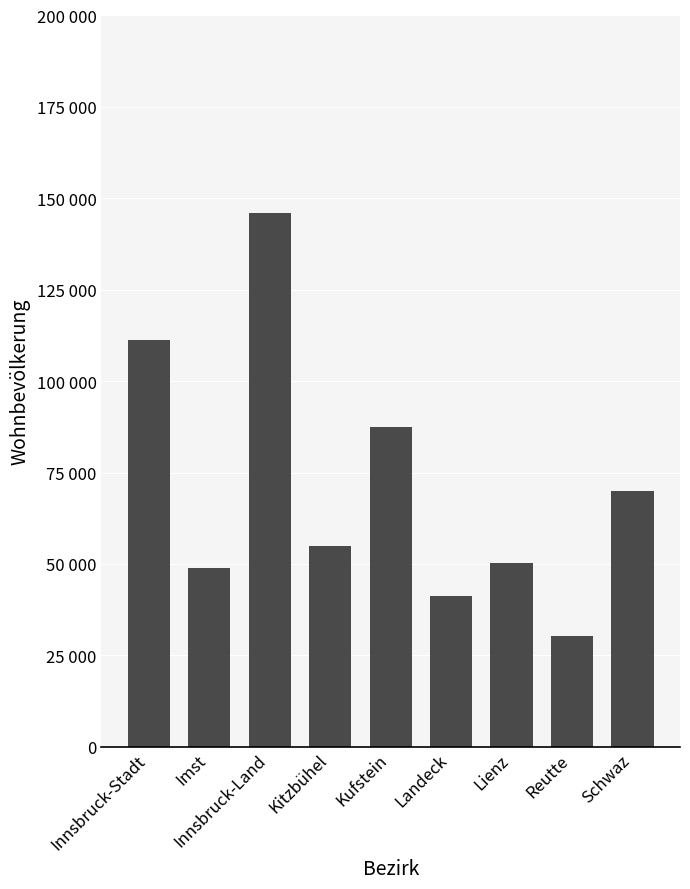

How many values exceed 55028?

4